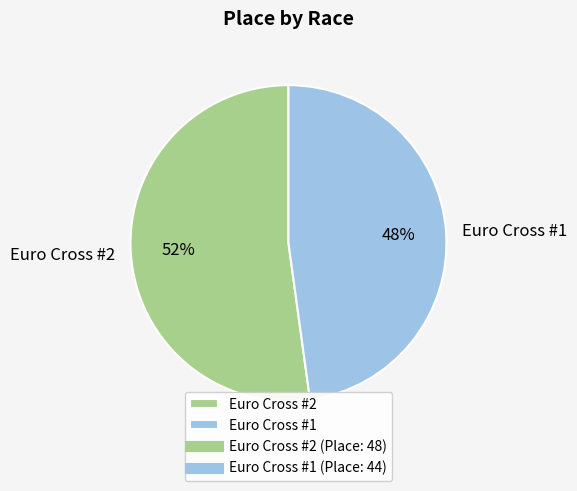

Is Euro Cross #1 the majority of the pie?

No